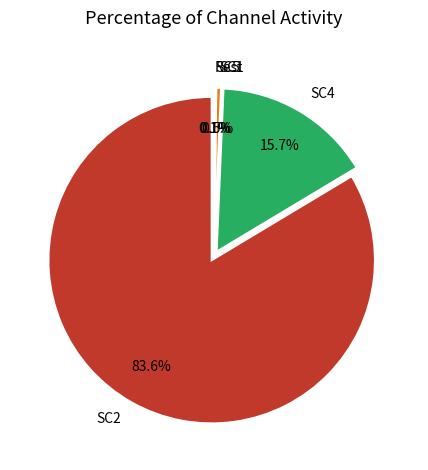

Do SC1 and LC2 together represent more than half of the pie?

No